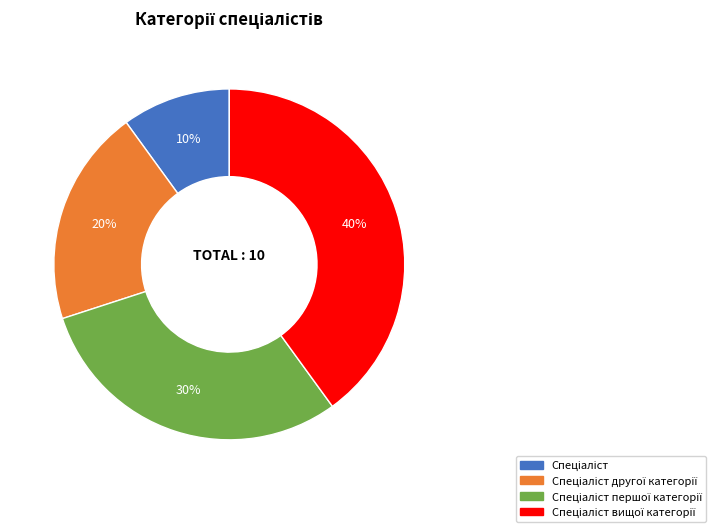

Does any single category account for the majority?

No